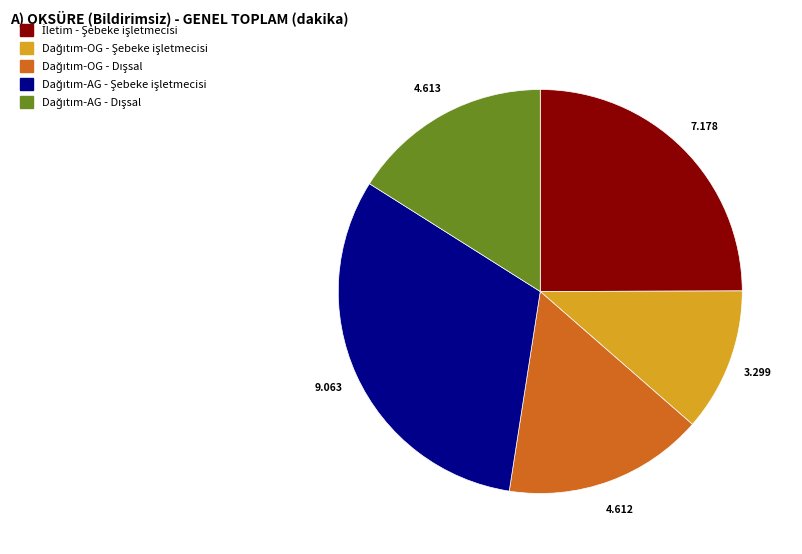

Does any single category account for the majority?

No